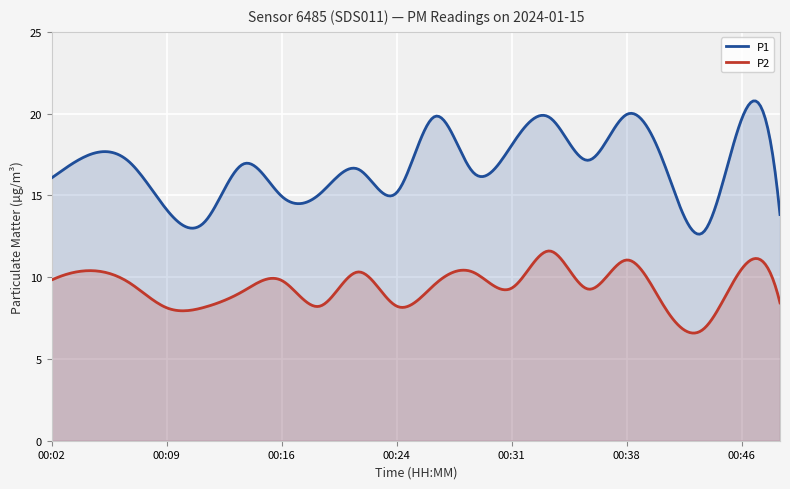

What is the difference between the P1 values at 00:14 and 00:16?

2.0